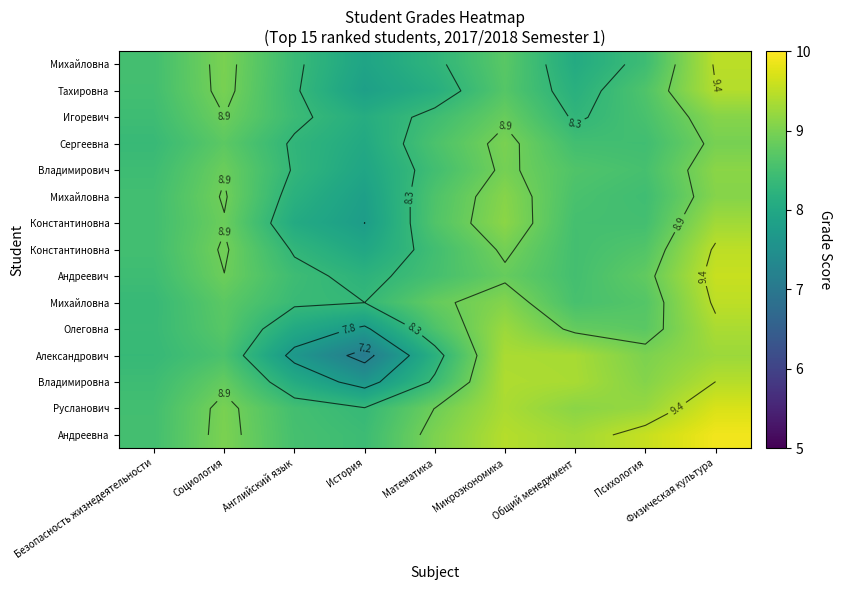

Which category has the highest value across all series?

Физическая культура